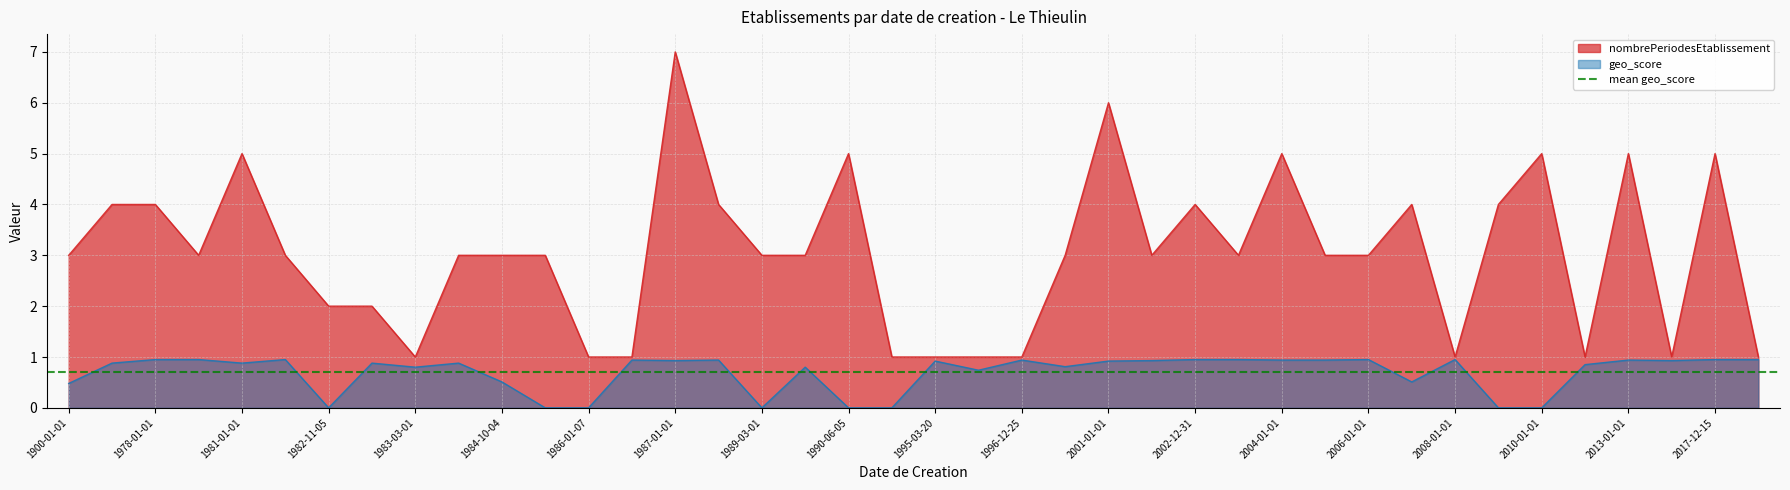

Read the nombrePeriodesEtablissement value at 2001-01-01.

6.0